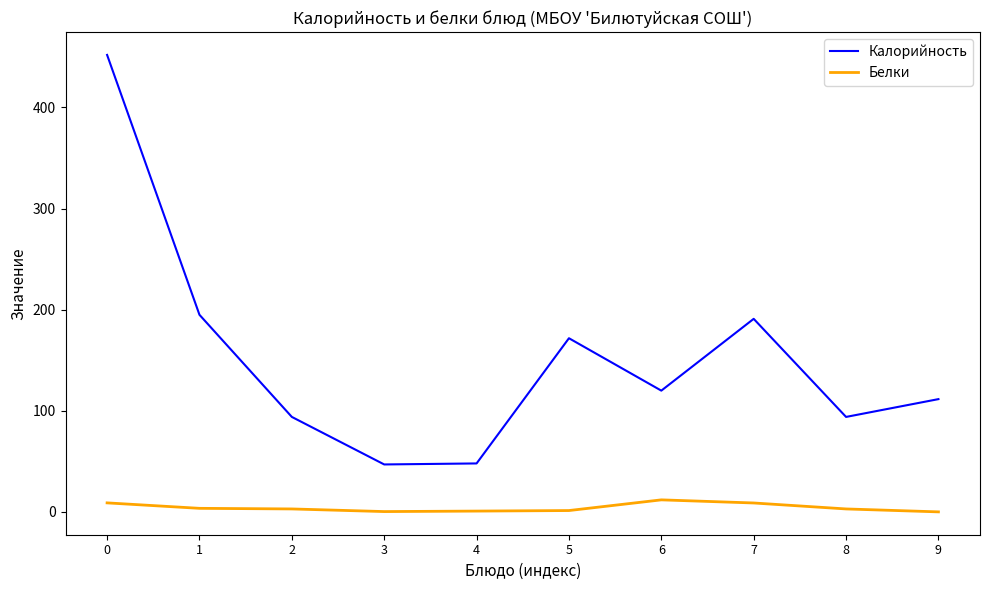

What is the greatest value displayed?

452.0